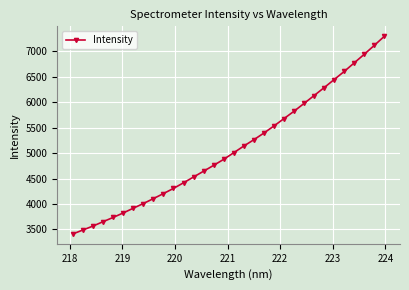

True or false: there are more than 0 points higher than both neighbors.

False